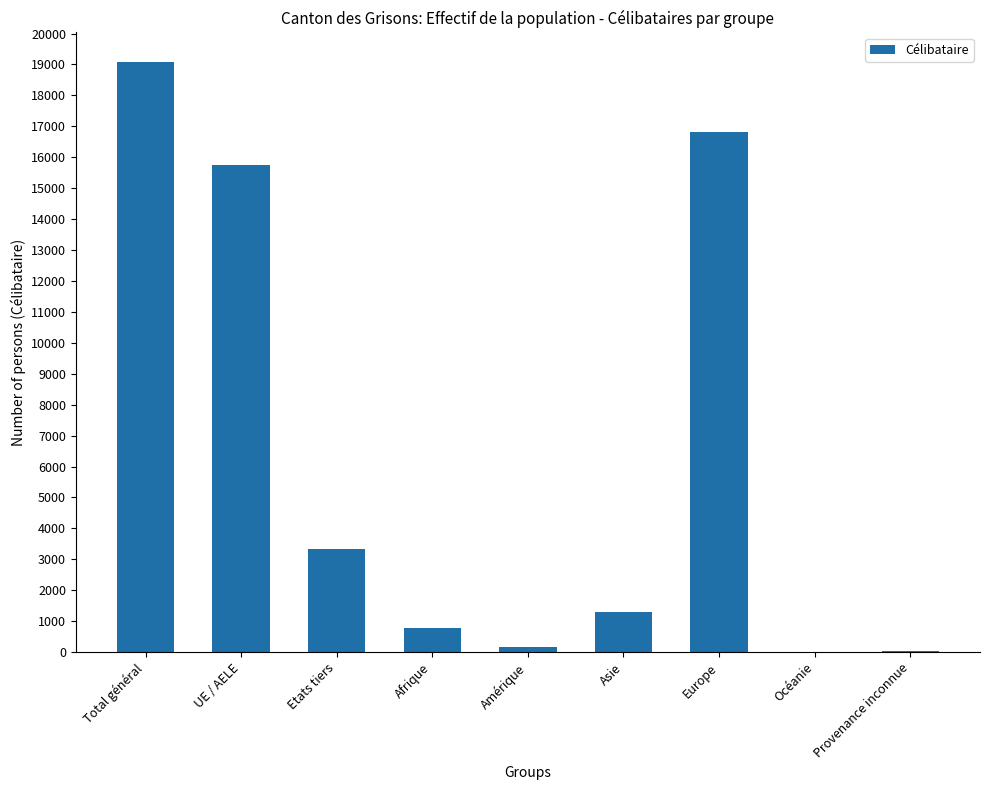

What is the sum of all values?

57249